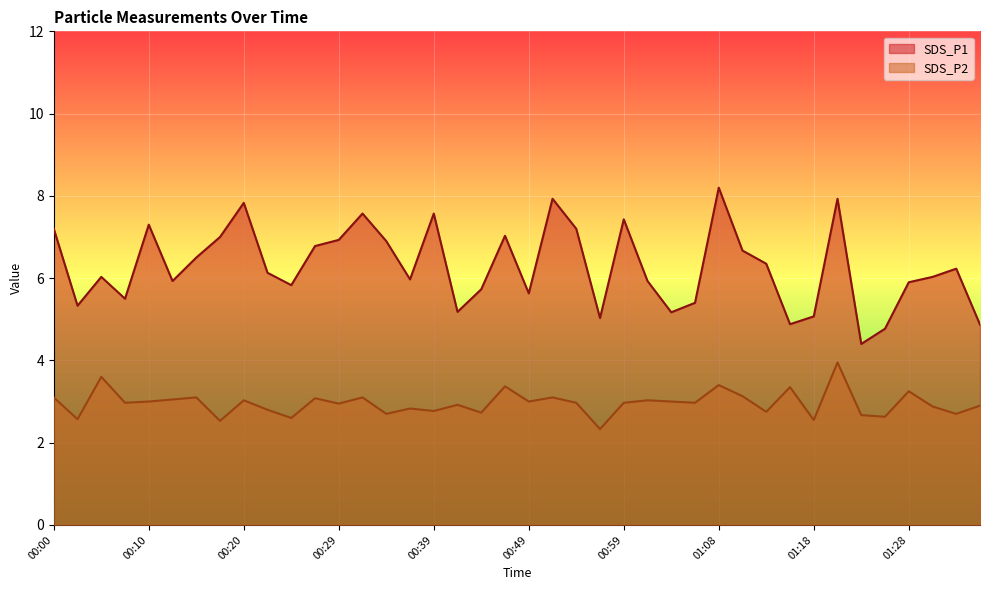

At which category is the sum across all series the highest?

01:21